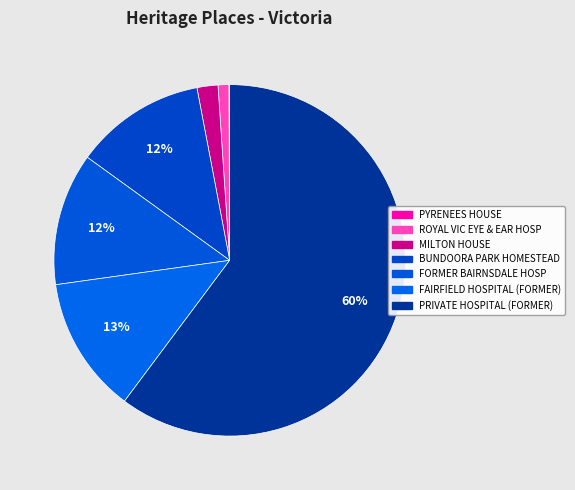

Count the number of slices in the pie.

7